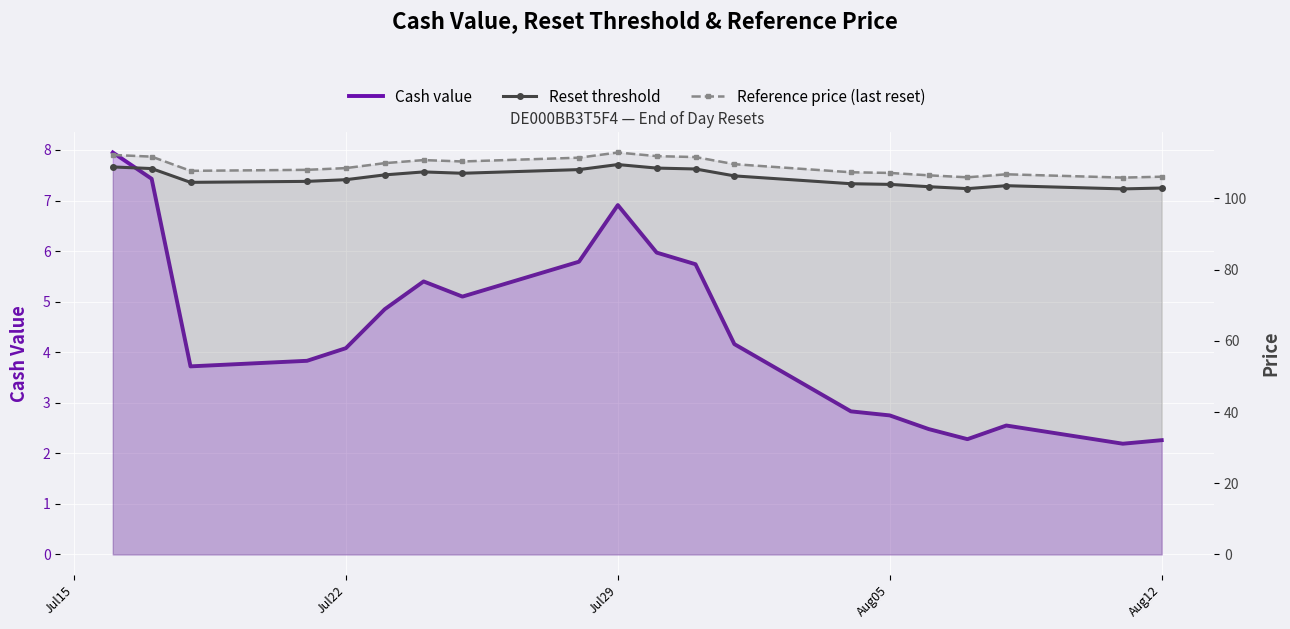

At Jul22, list the series in order from largest to smallest.

Reference price (last reset), Reset threshold, Cash value